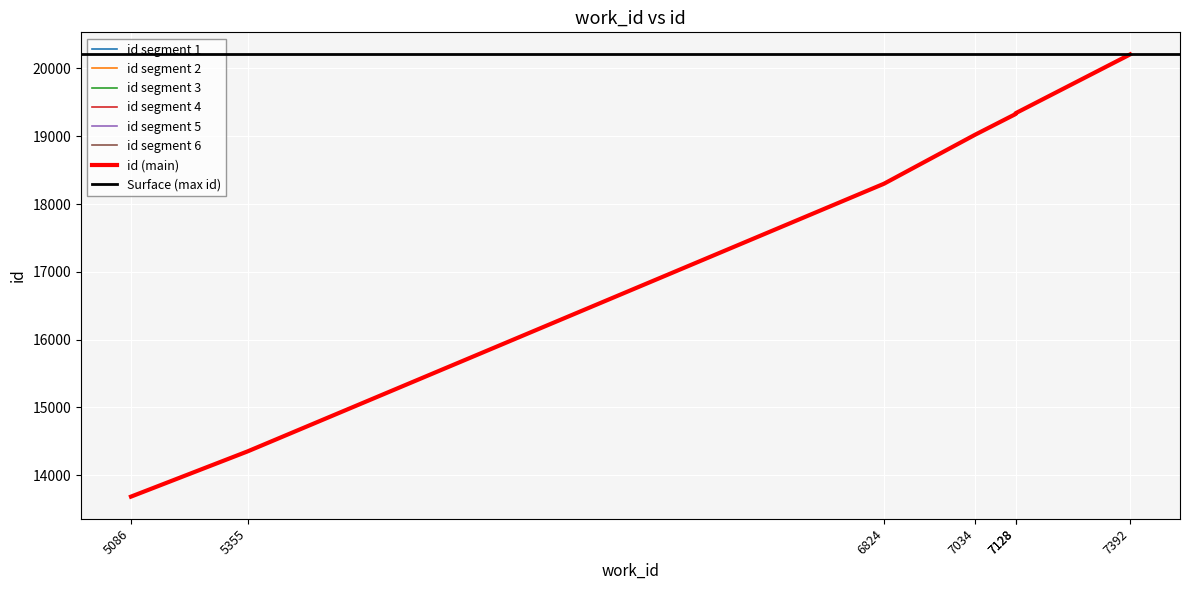

True or false: there are more than 0 points higher than both neighbors.

False